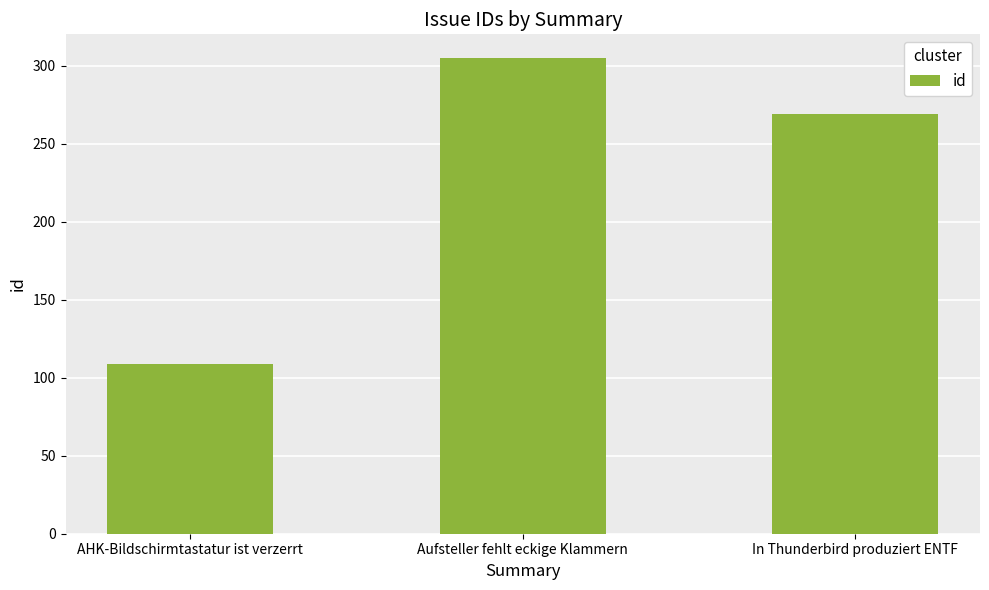

What is the change in value from AHK-Bildschirmtastatur ist verzerrt to Aufsteller fehlt eckige Klammern?

+196